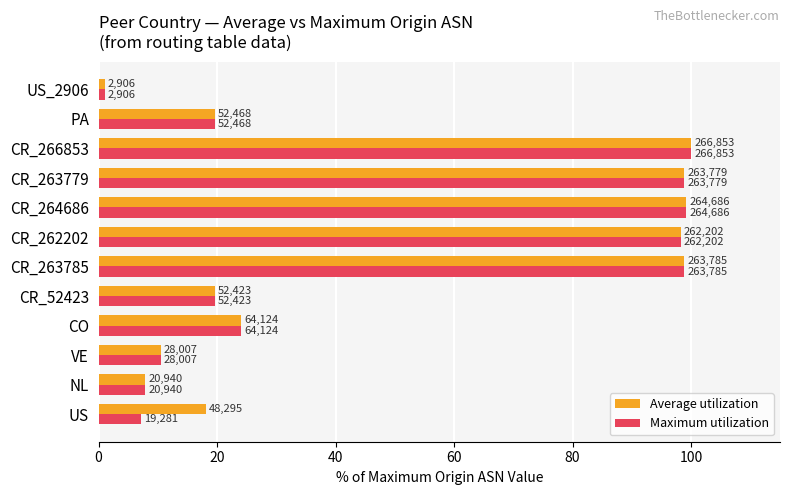

What are all the series names shown in the legend?

Average utilization, Maximum utilization